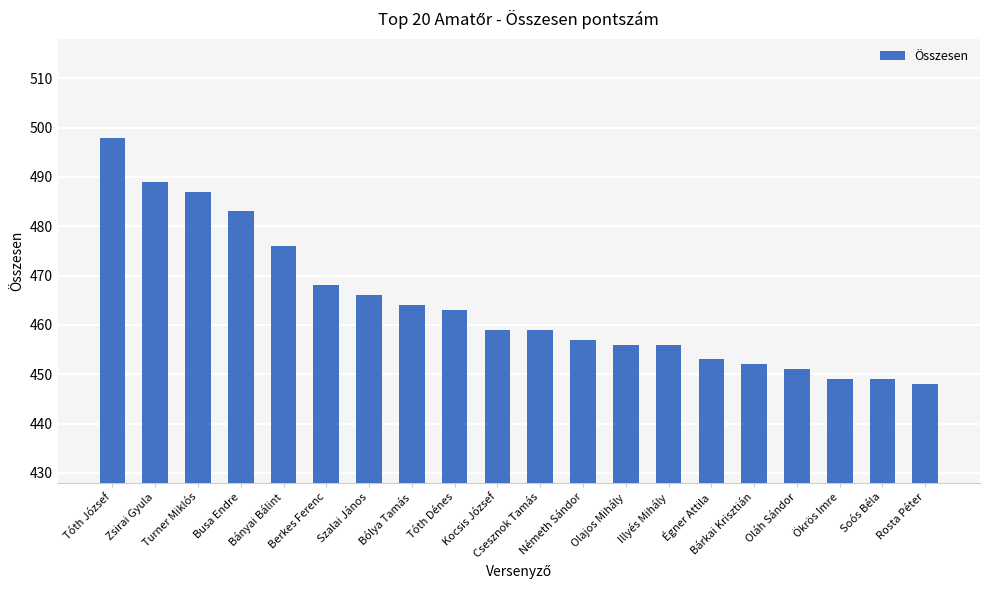

The chart shows a value of 719 at Égner Attila. True or false?

False